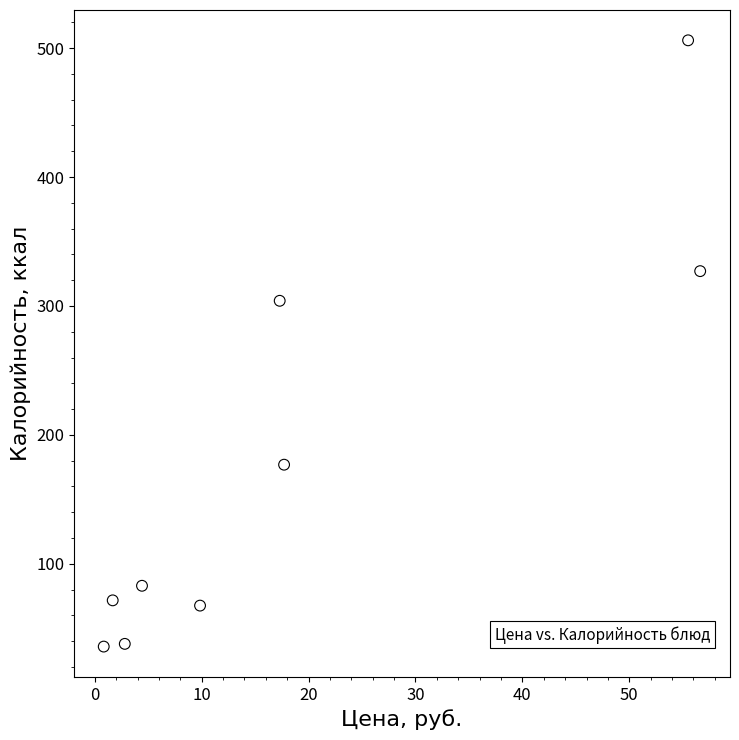

What is the average X value?

18.5